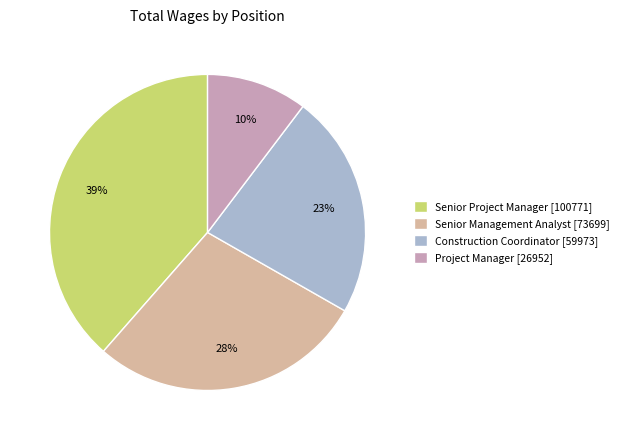

The Senior Project Manager slice represents 39% of the pie. True or false?

True